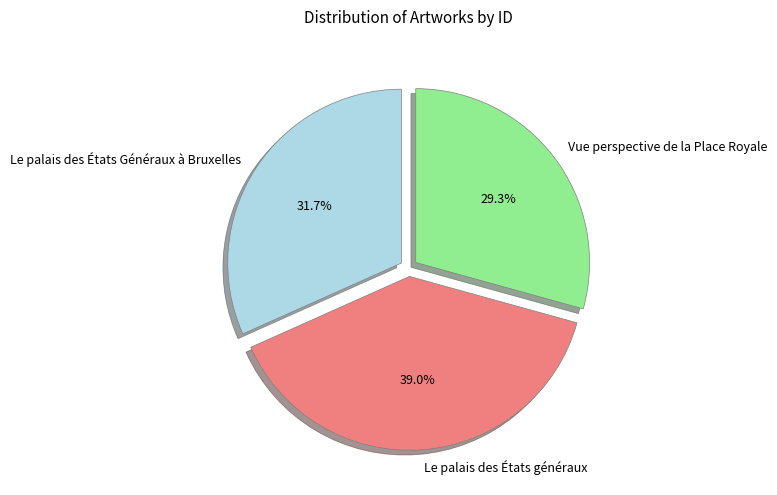

Does Vue perspective de la Place Royale represent more than half of the total?

No